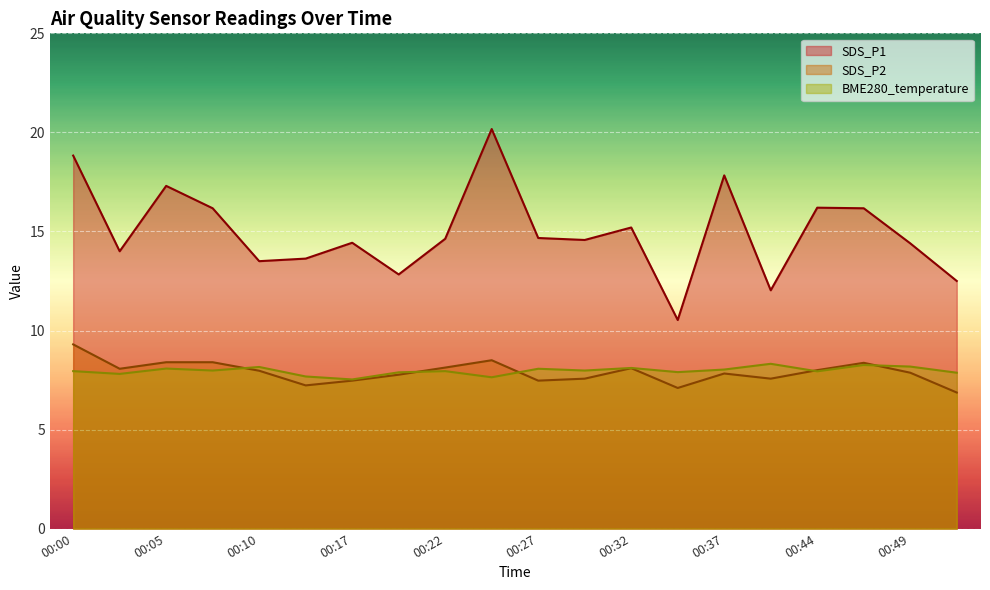

Read the SDS_P1 value at 00:22.

14.6